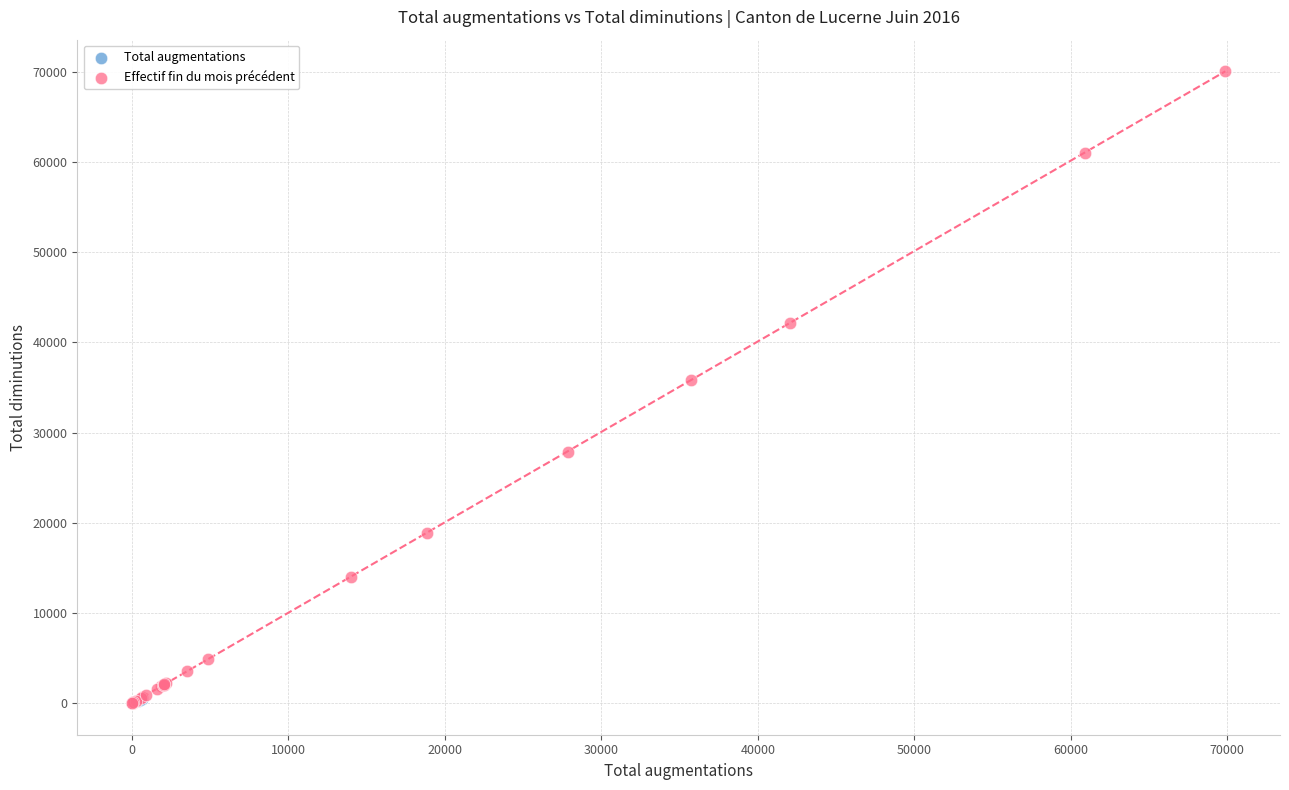

Which series reaches the maximum Y coordinate?

Effectif fin du mois précédent